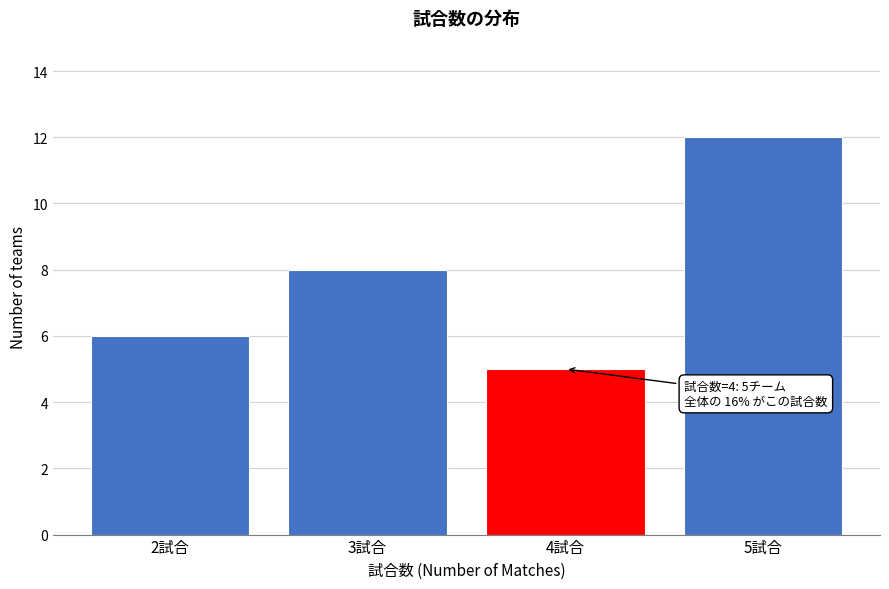

Over which range of the x-axis is the bar tallest?

4.5 to 5.5